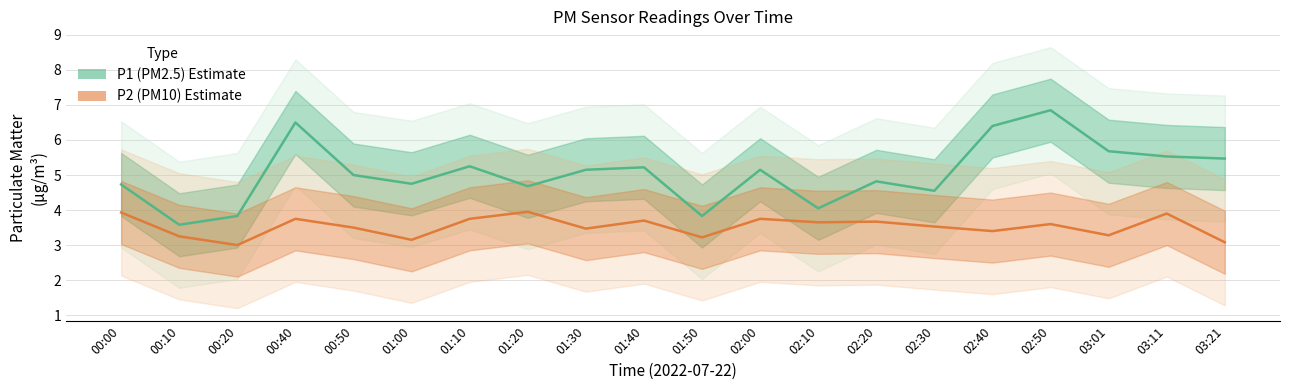

What is the approximate value of P2 at 01:30?

3.5